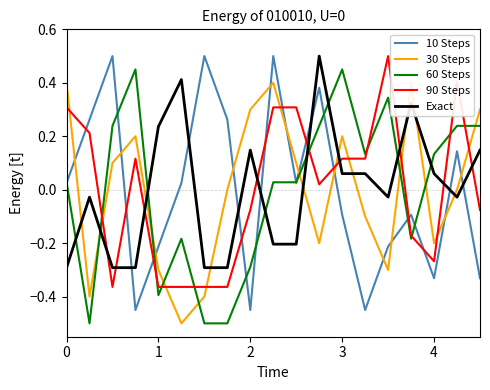

How many intersections are there between 90 Steps and 10 Steps?

10